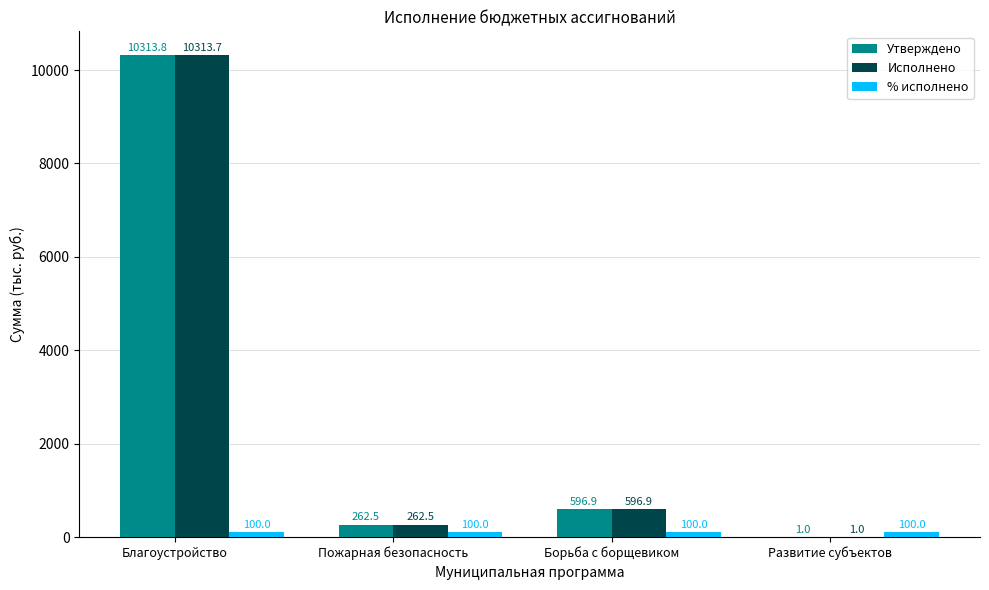

What is the total value across all series at Развитие субъектов?

102.0